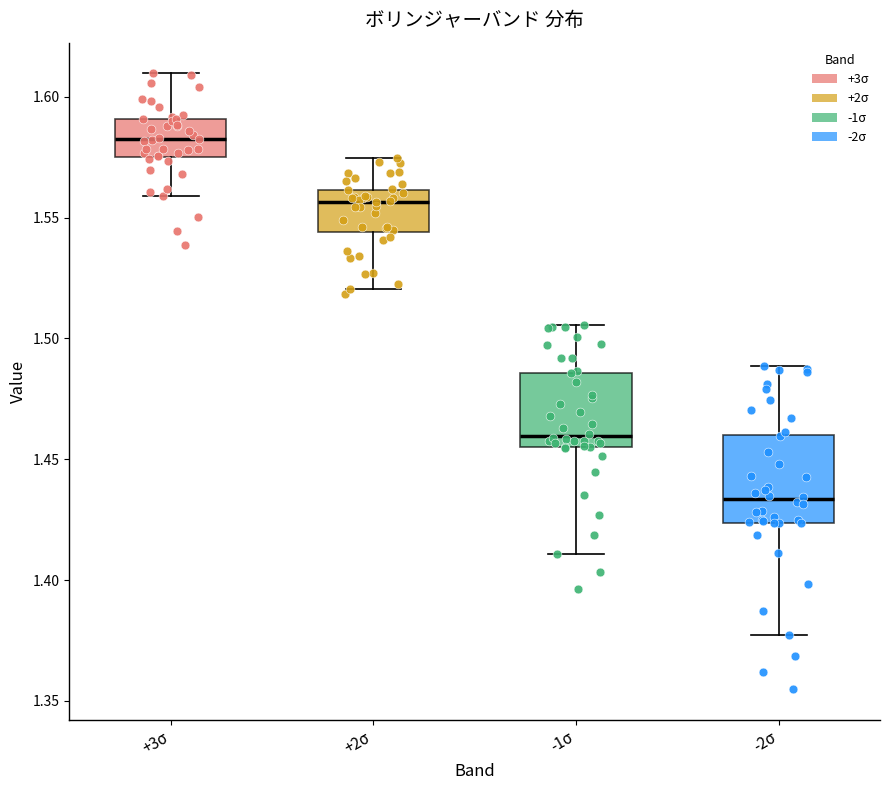

Where does the upper whisker of the box for +3σ end on the y-axis? The values are not printed on the chart, so give them approximately, as read against the axis.

1.610